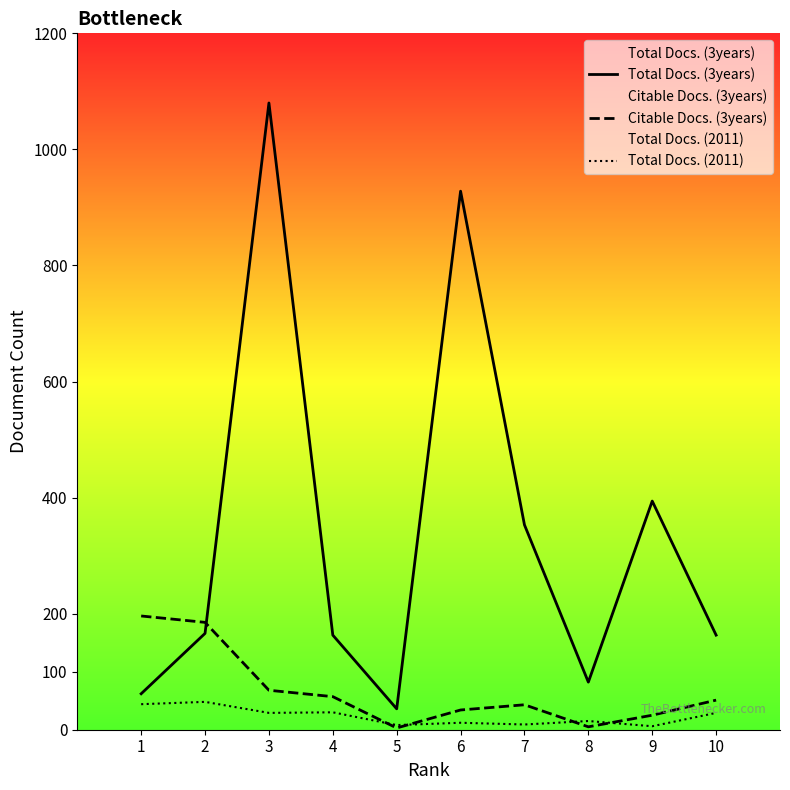

At which label does Citable Docs. (3years) reach its peak?

1